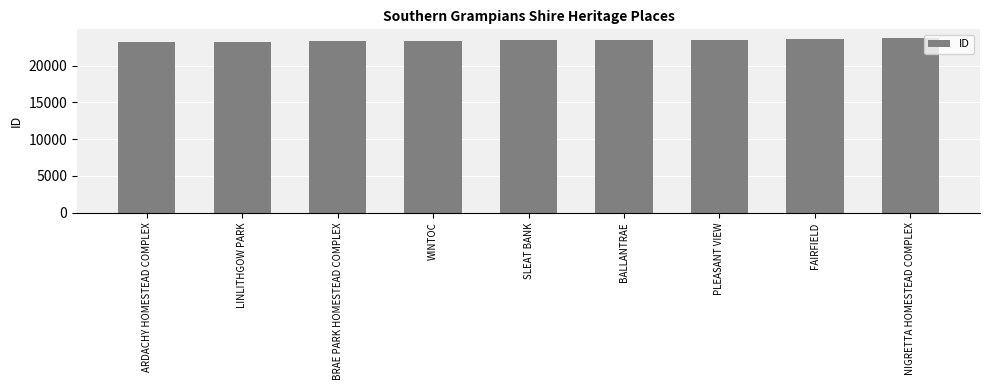

Are the bars horizontal?

No